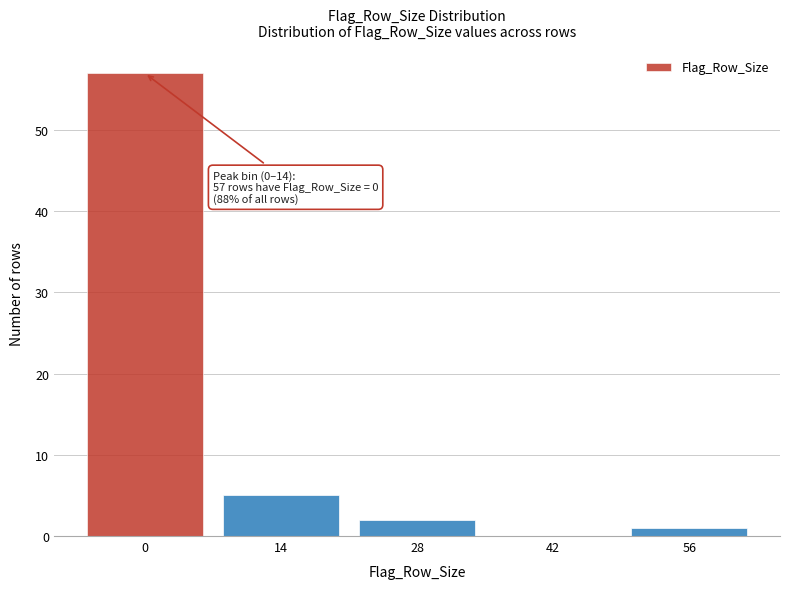

Reading left to right, what are all the values shown in this chart?

0=57	14=5	28=2	42=0	56=1